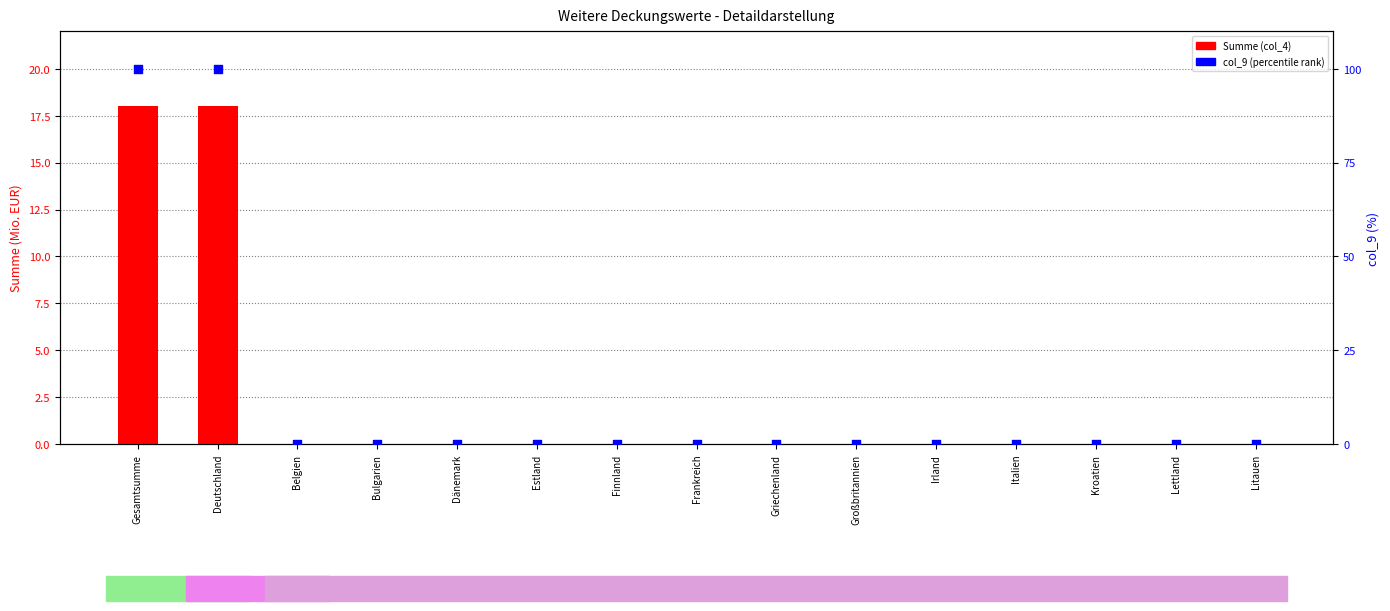

Which series has the largest total across all categories?

col_9 (percentile)